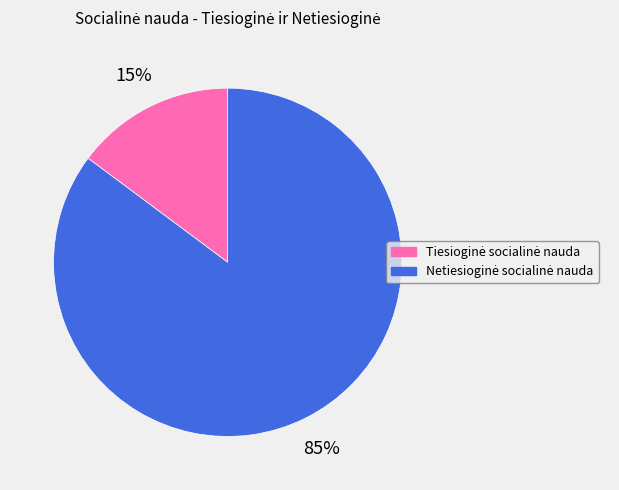

How many segments does this pie chart have?

2